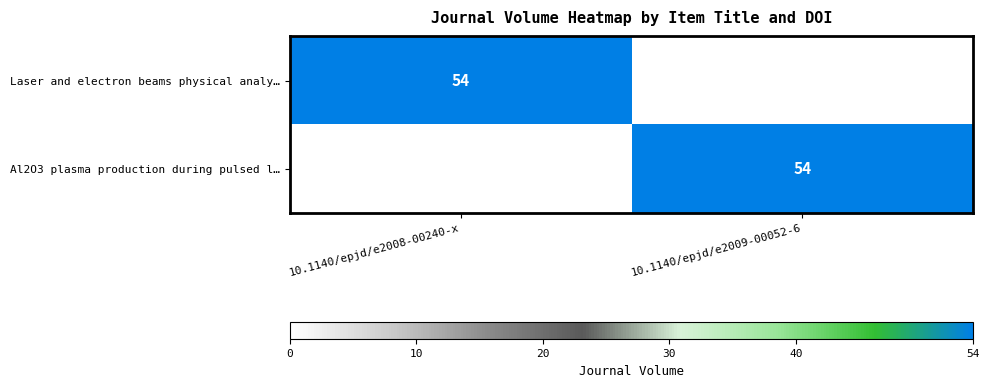

Is it true that Laser and electron beams physical analy… equals 54 at 10.1140/epjd/e2008-00240-x?

True